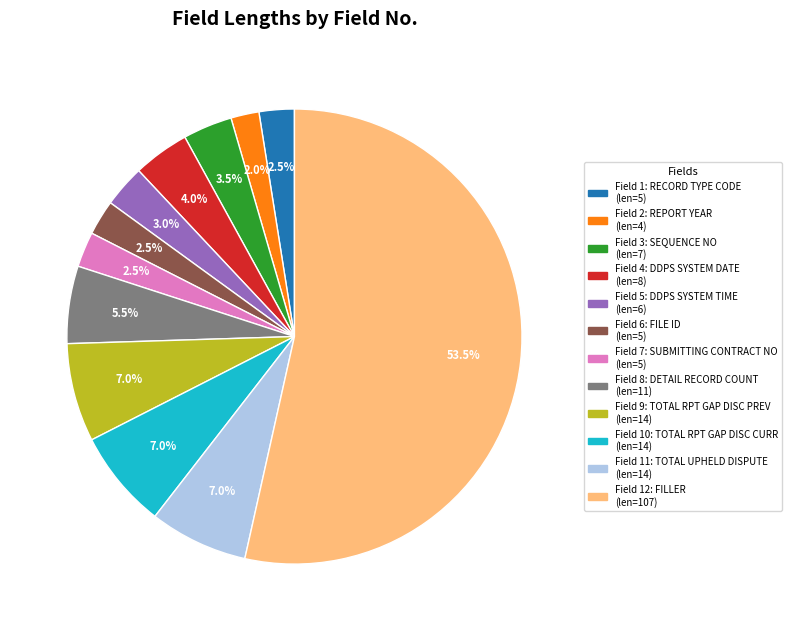

Does any single category account for the majority?

Yes